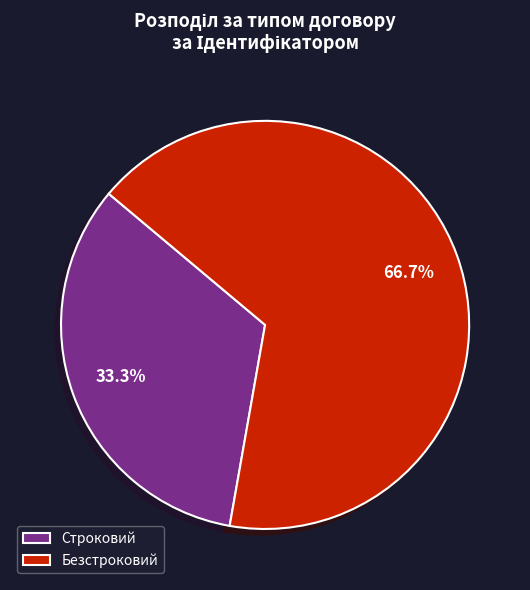

To the nearest percent, what is the combined percentage of Безстроковий and Строковий?

100%